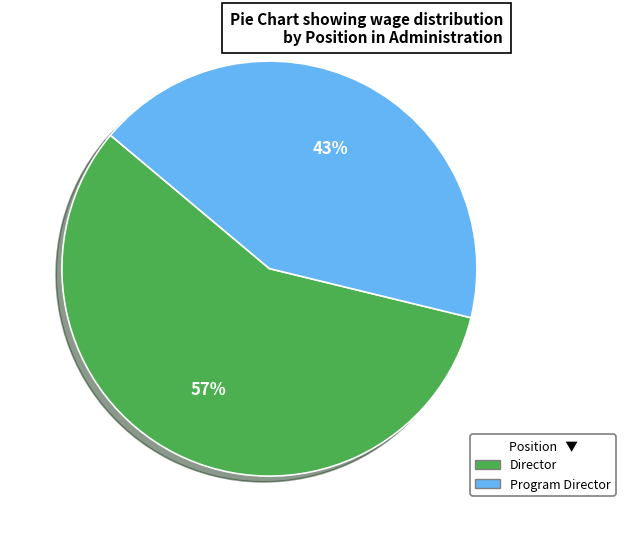

Which has a higher value, Program Director or Director?

Director